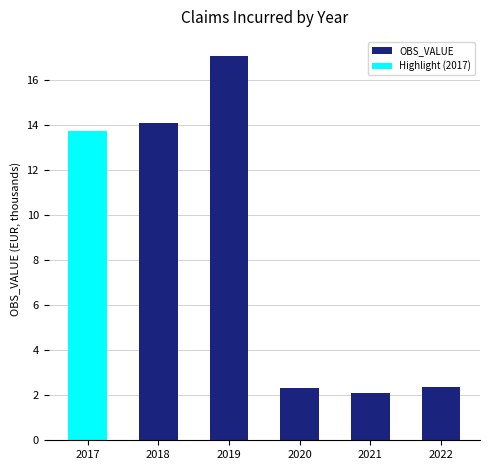

What is the sum of the values at 2019 and 2021?

19.2